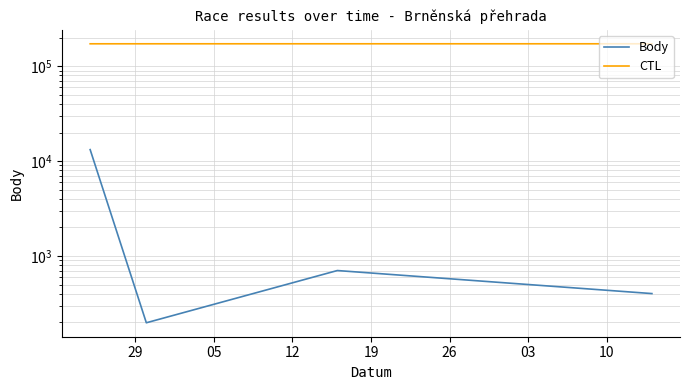

True or false: CTL has more than 2 interior local peaks.

False